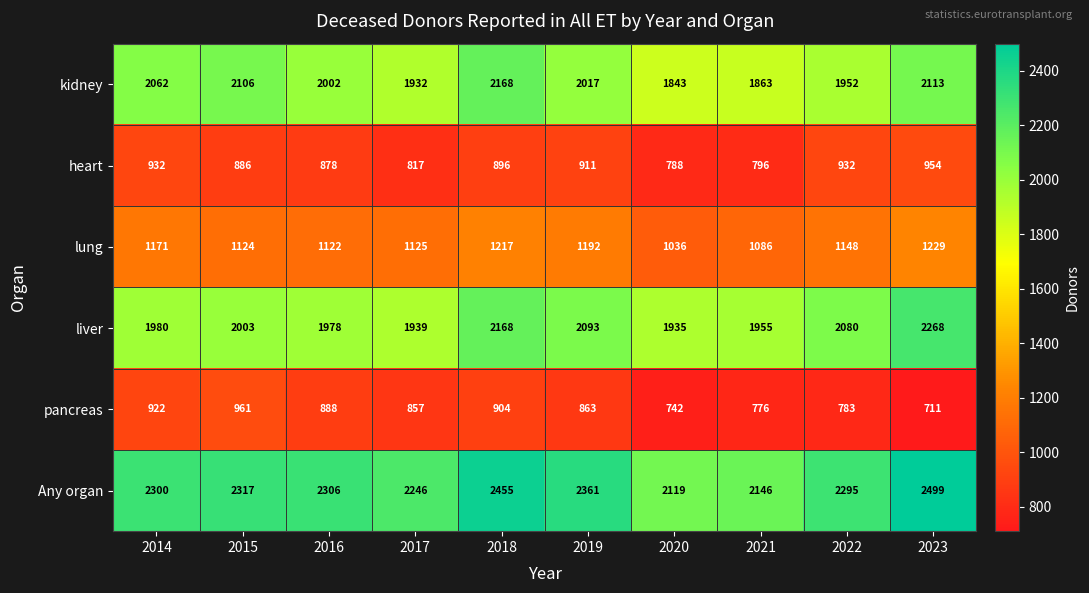

What is the average value of the lung series?

1145